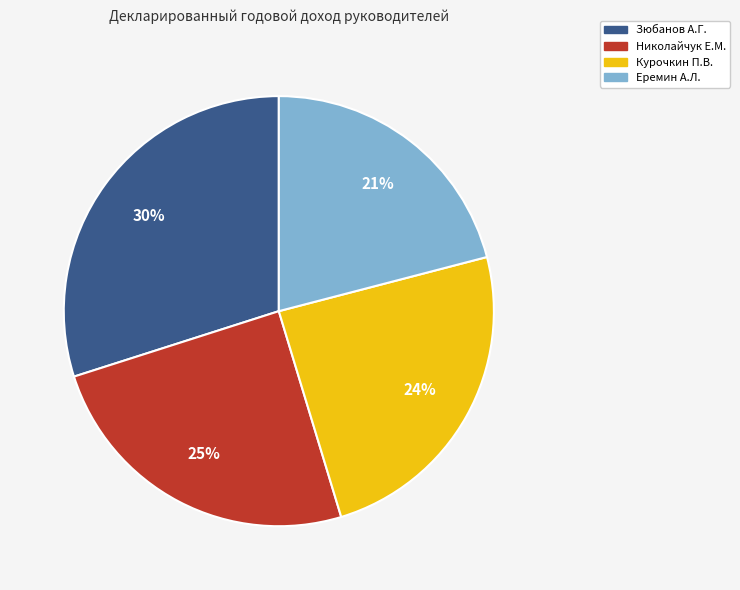

Do Зюбанов А.Г. and Николайчук Е.М. together represent more than half of the pie?

Yes